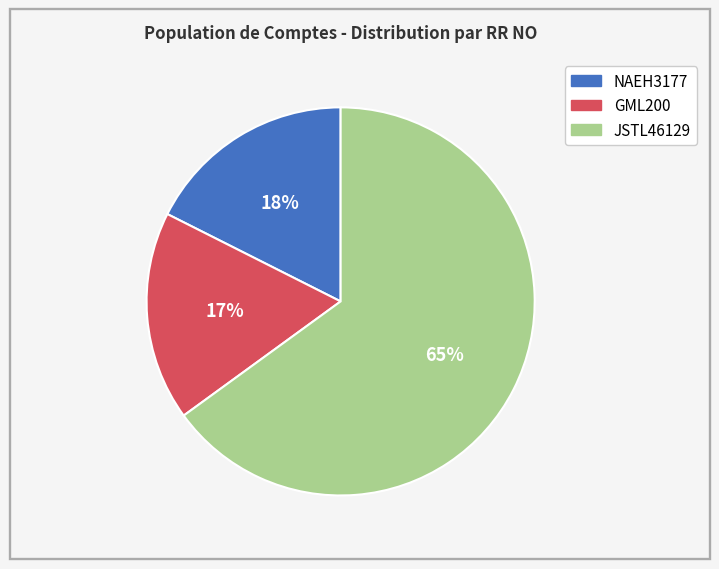

Between GML200 and JSTL46129, which is larger?

JSTL46129